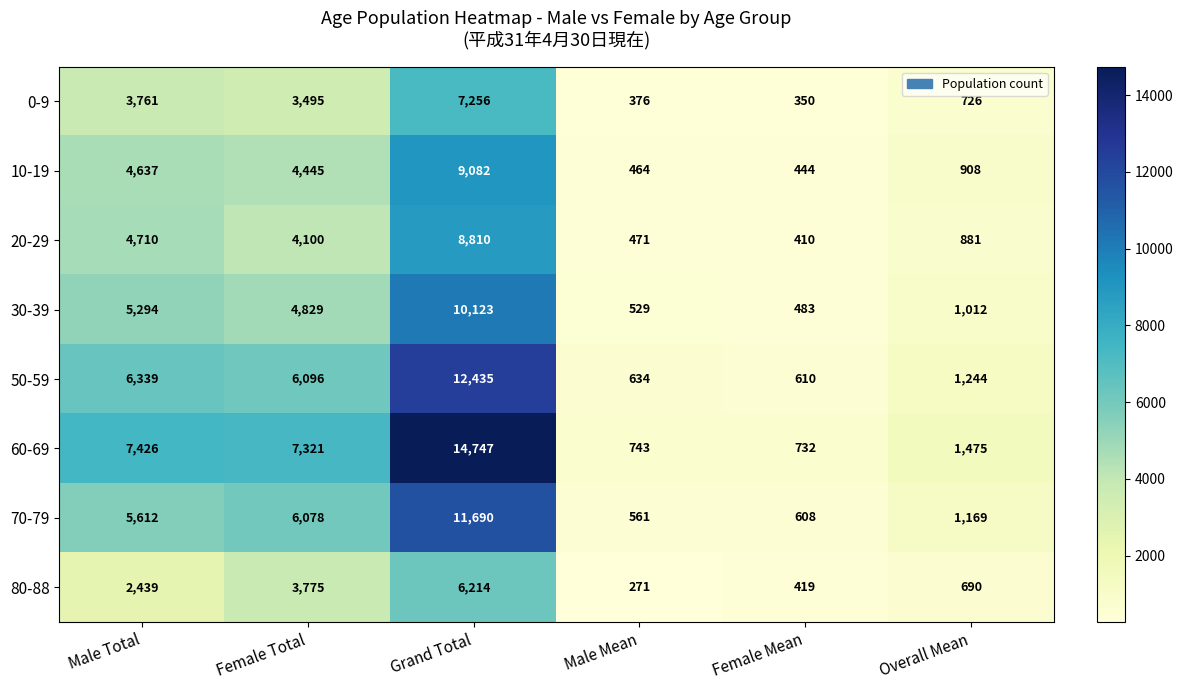

What is the difference between the second highest and minimum values in the 0-9 series?

3411